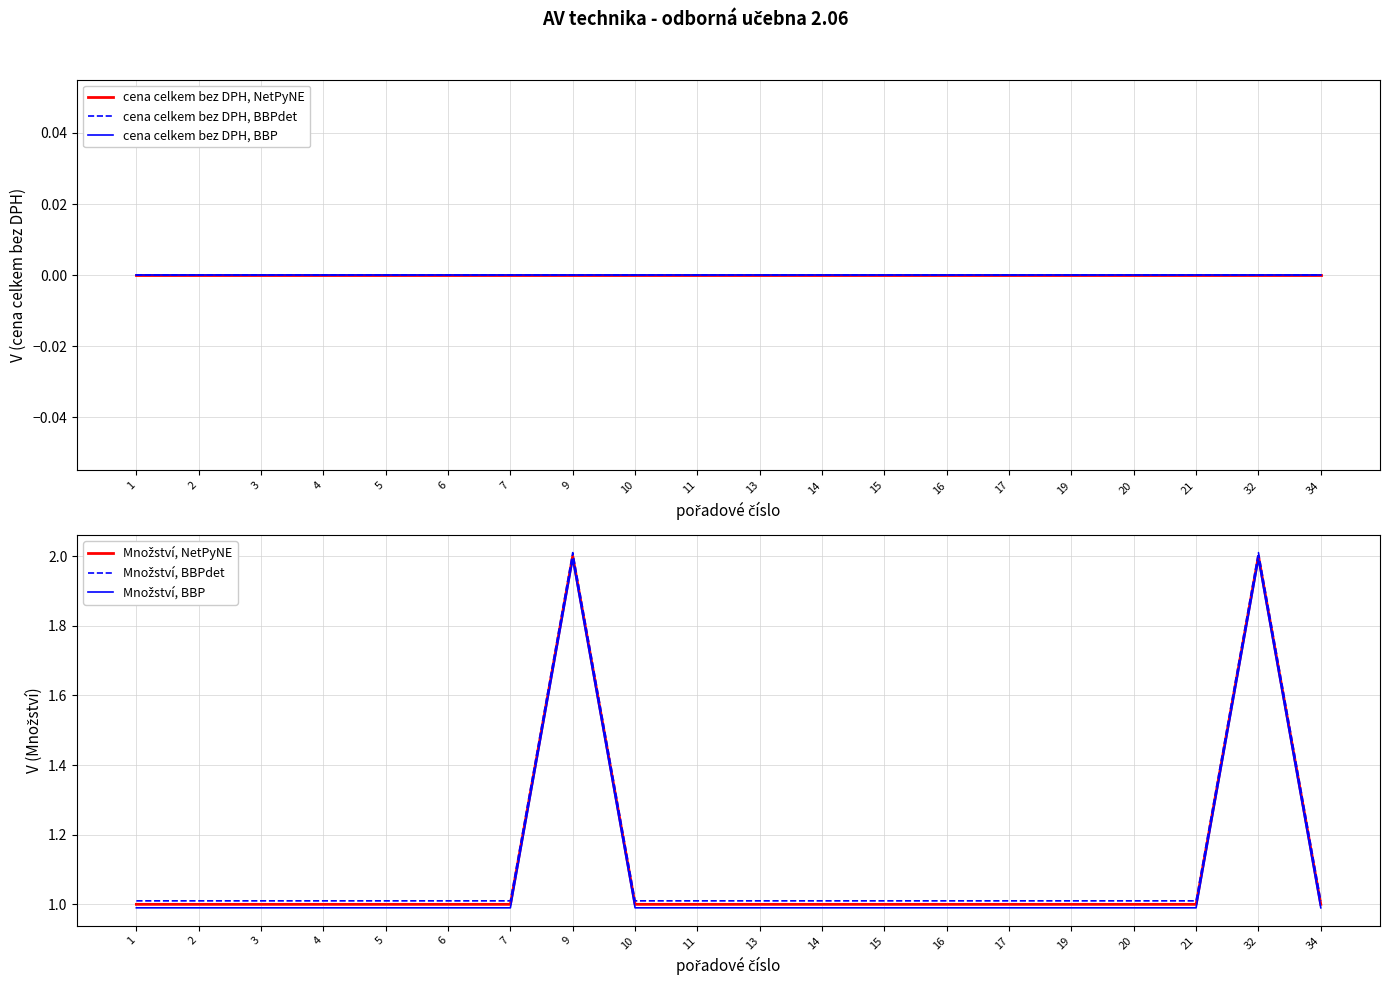

True or false: cena celkem bez DPH, NetPyNE and cena celkem bez DPH, BBP intersect in this chart.

False